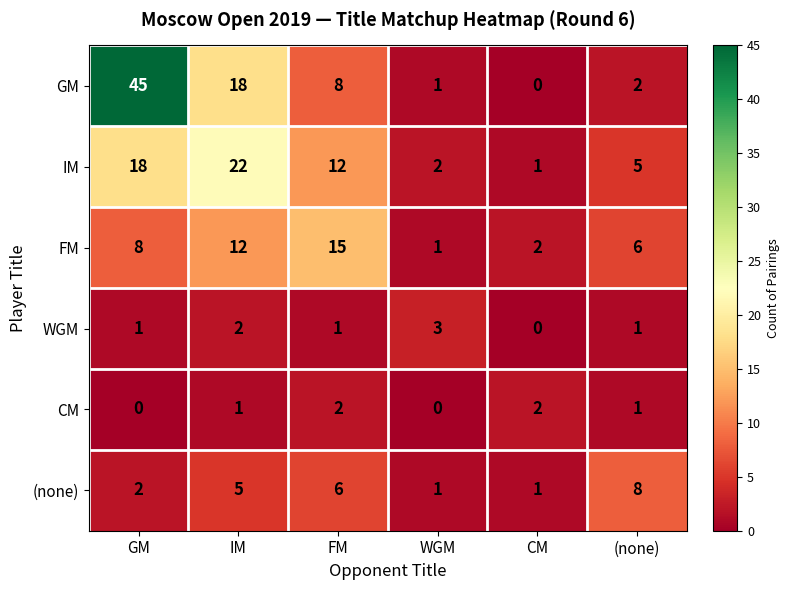

Which series changed the most between GM and WGM?

GM